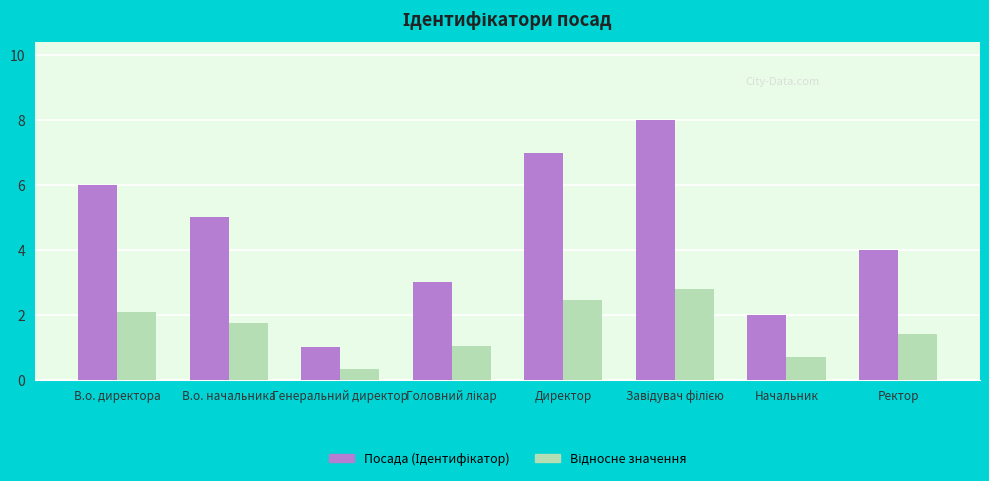

What is the difference between the highest and lowest values at Ректор?

2.6